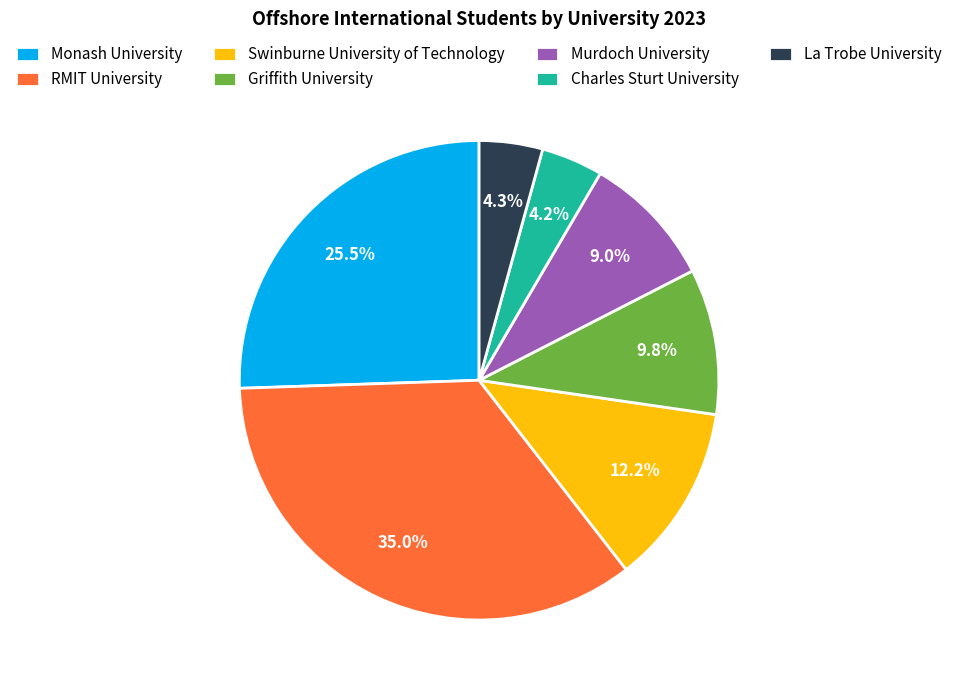

What portion of the pie excludes Charles Sturt University?

95.8%